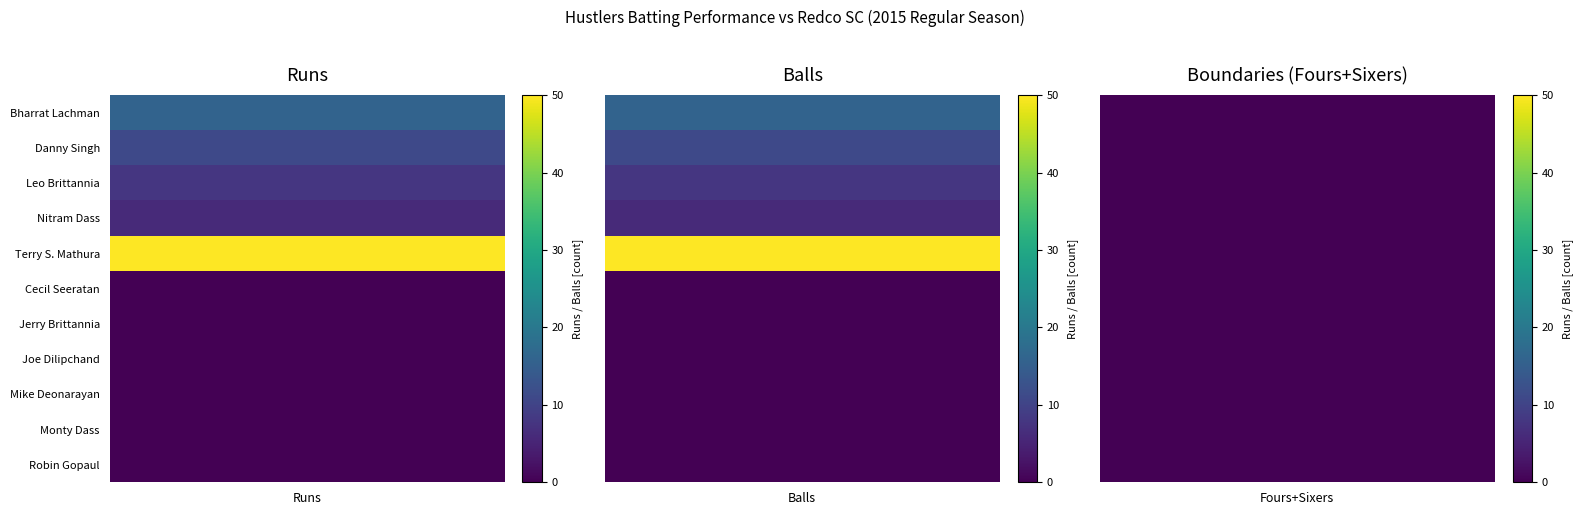

Which series has the largest total across all categories?

Terry S. Mathura